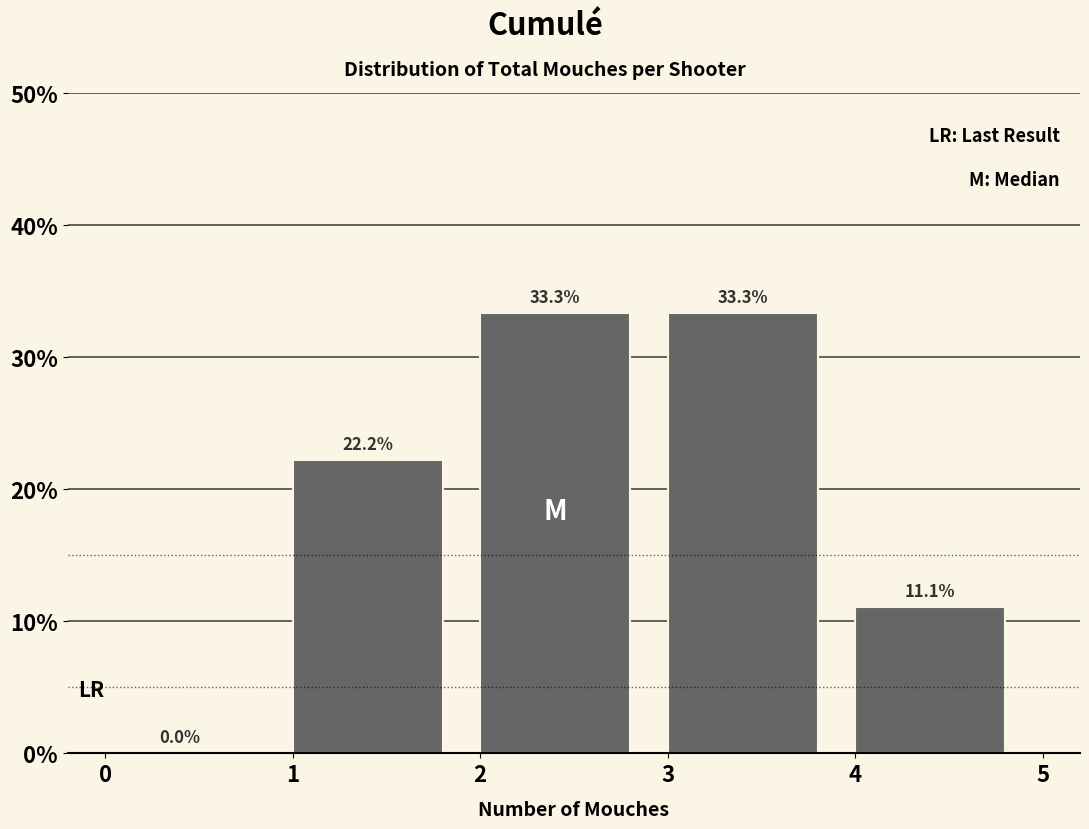

Reading left to right, transcribe this chart: for each bar, give the range it covers on the x-axis and its height.

0 to 1: 0.0
1 to 2: 22.2
2 to 3: 33.3
3 to 4: 33.3
4 to 5: 11.1